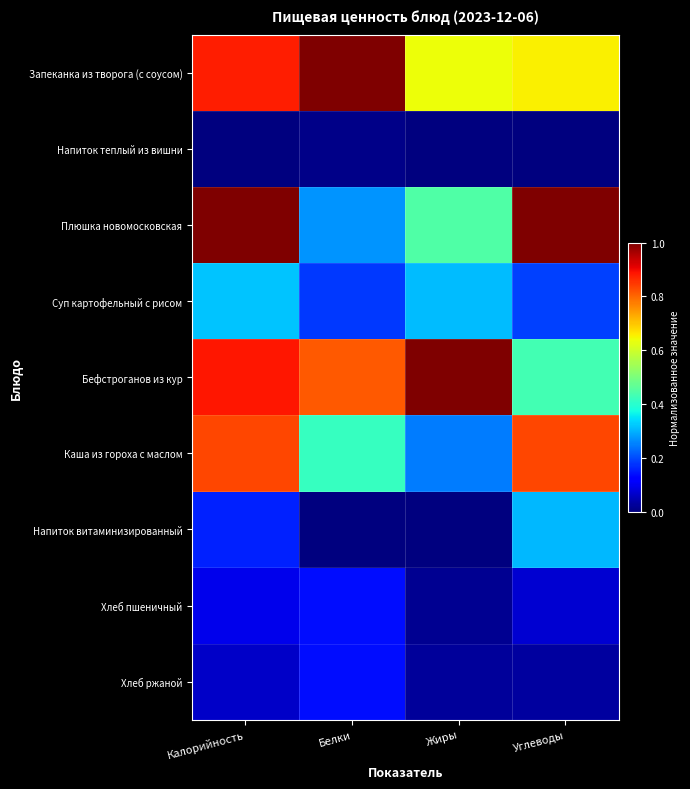

What is the difference between the highest and lowest values at Жиры?

1.0